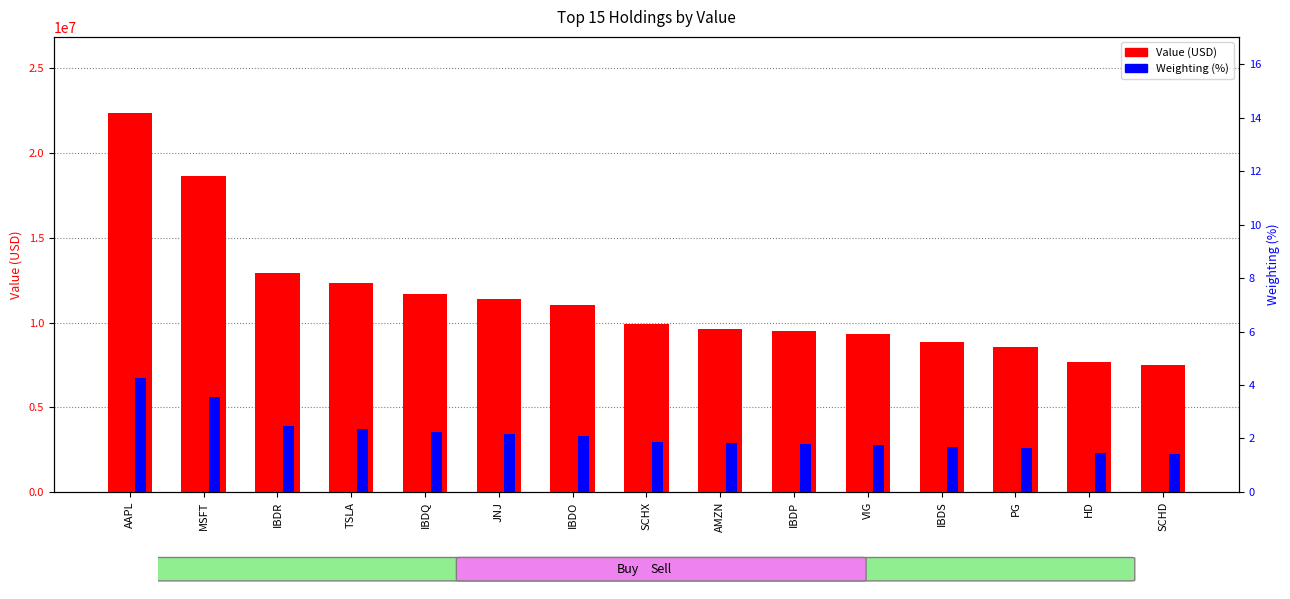

Is the value of Weighting (%) at MSFT greater than the value of Value at MSFT?

No